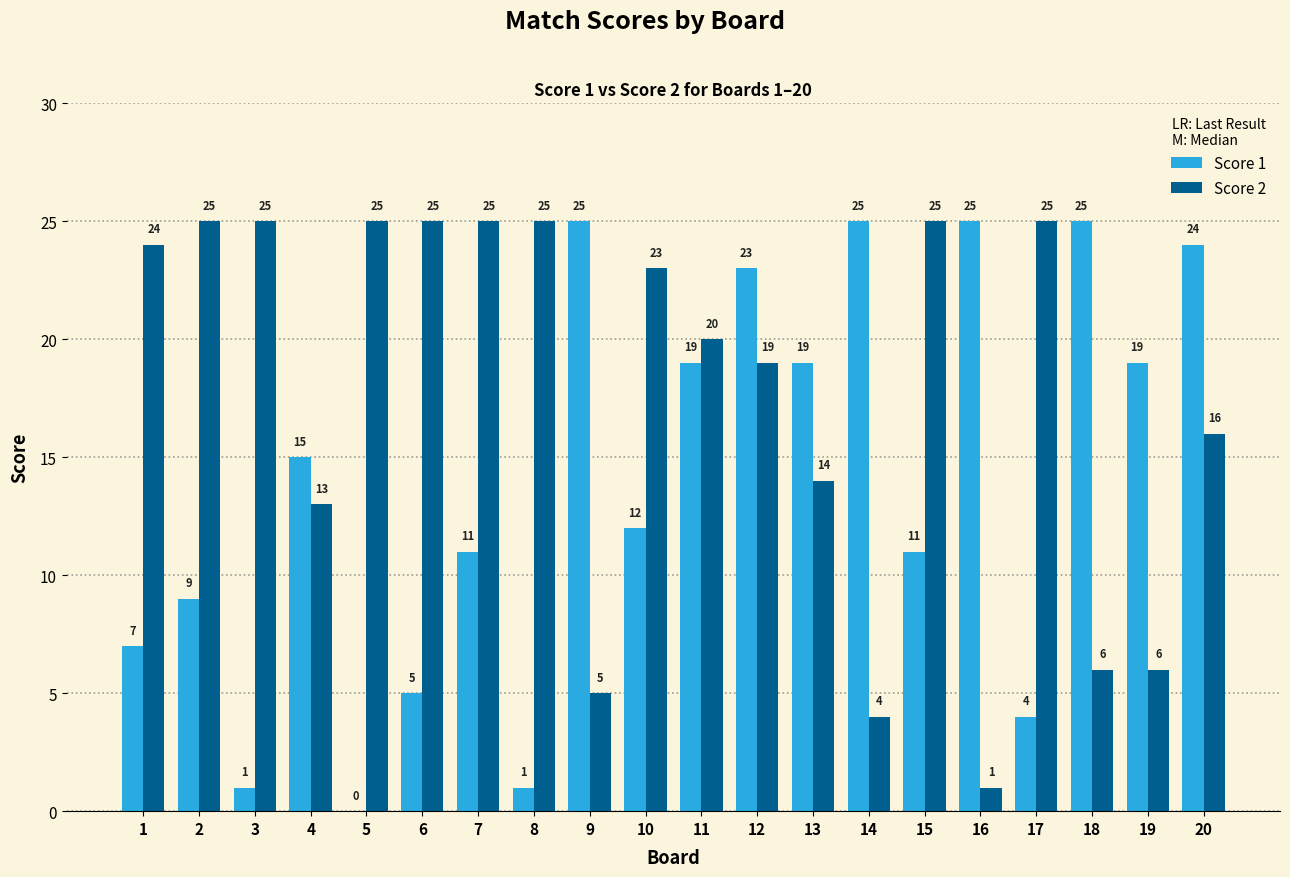

How many groups of bars are there?

20